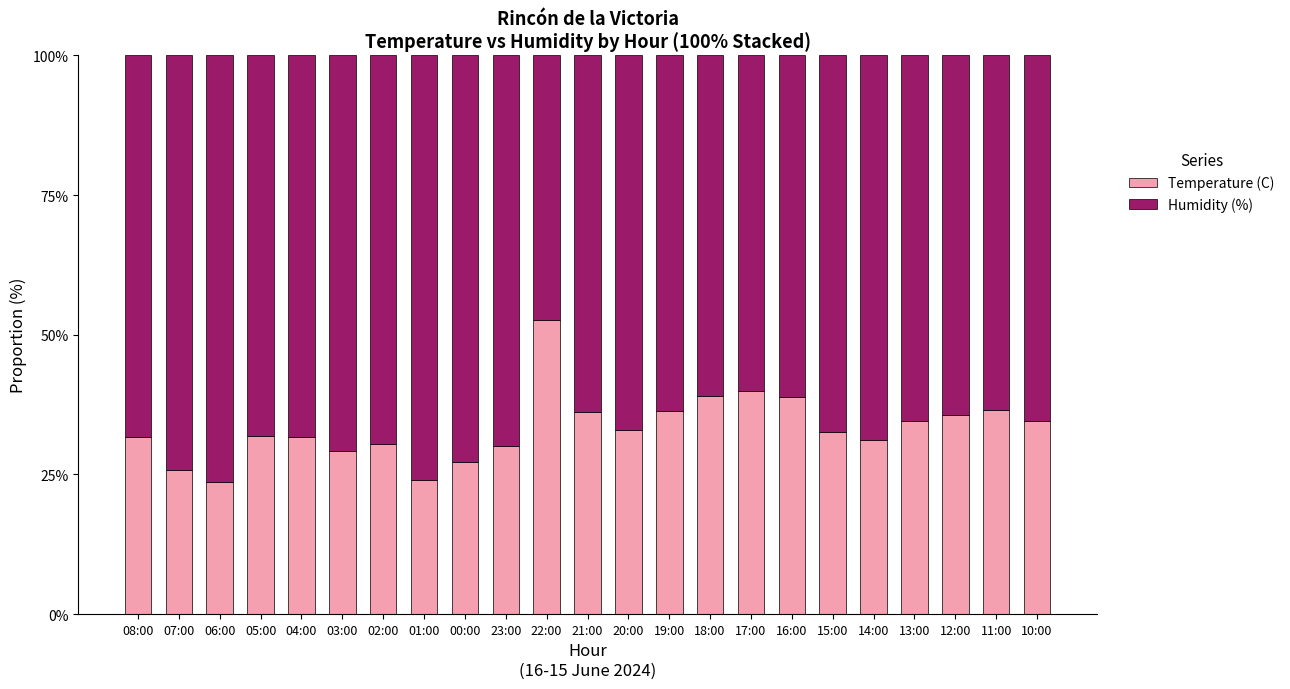

True or false: Temperature (C) has a value of 11.5 at 21:00.

False